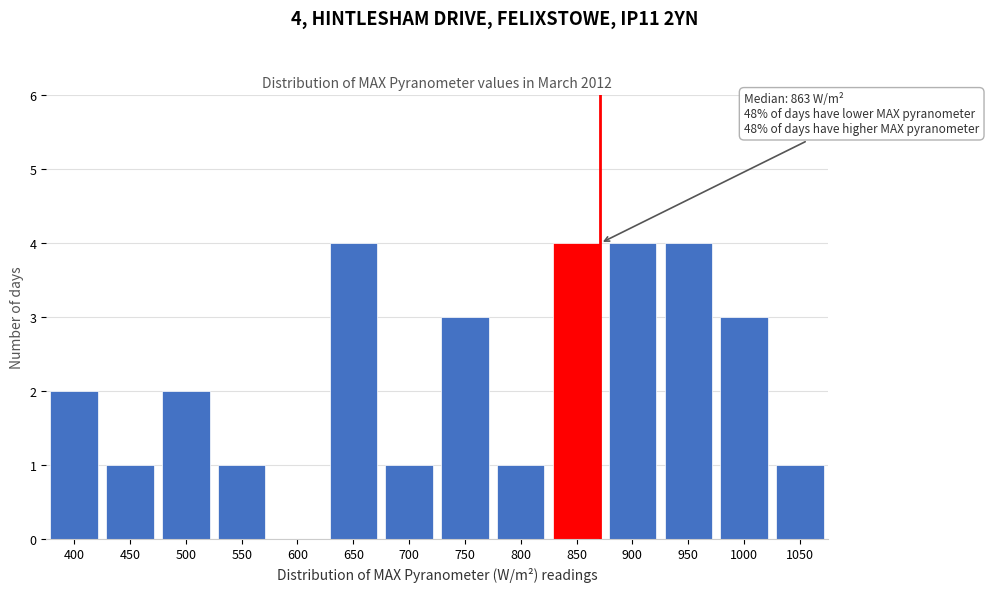

Reading left to right, extract all data points from this chart.

400=2	450=1	500=2	550=1	600=0	650=4	700=1	750=3	800=1	850=4	900=4	950=4	1000=3	1050=1